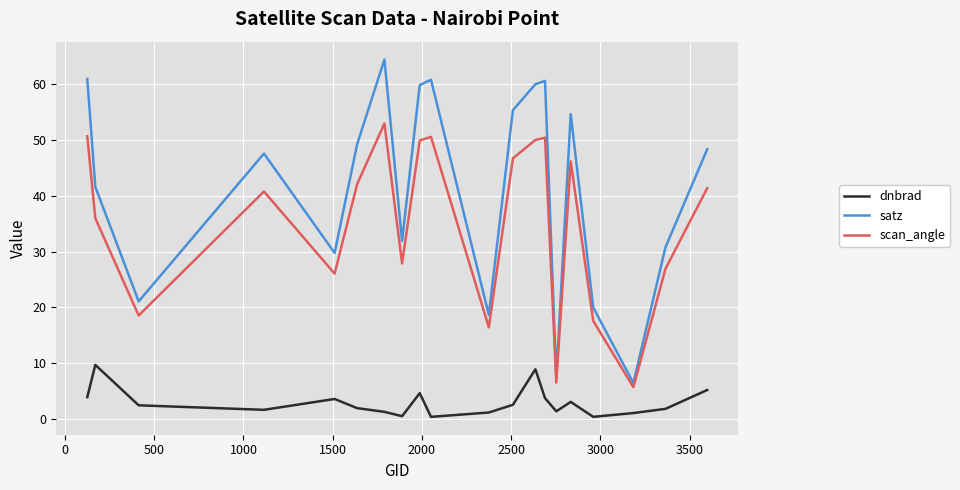

What is the lowest value of the scan_angle series?

5.7